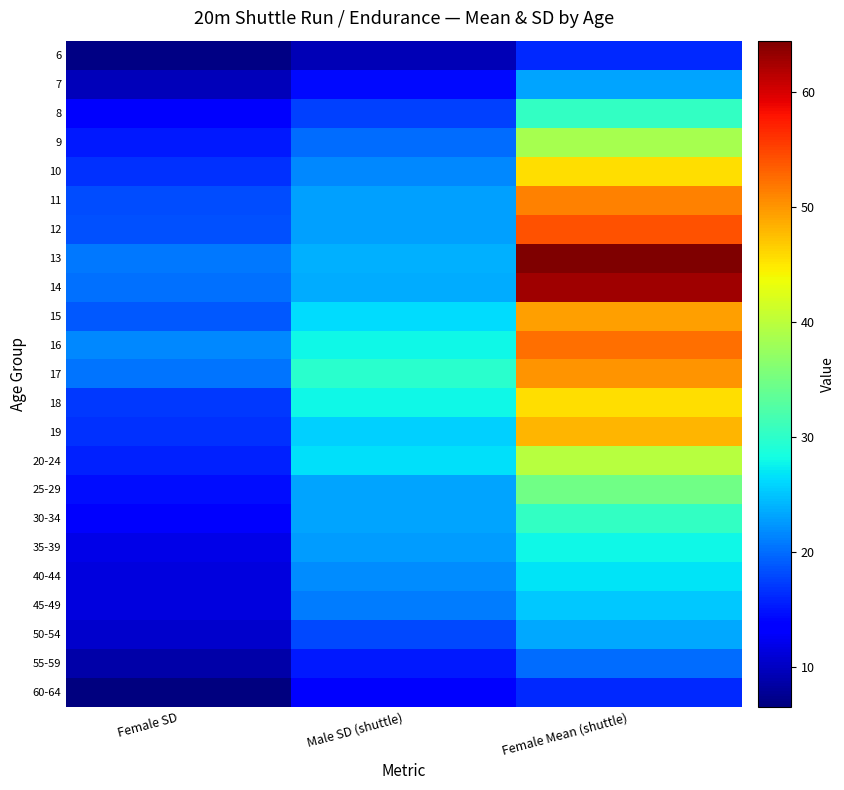

Reading left to right, list all the values displayed in this chart.

6: Female SD=6.8	Male SD (shuttle)=9.3	Female Mean (shuttle)=16.2
7: Female SD=9.6	Male SD (shuttle)=14.3	Female Mean (shuttle)=23.1
8: Female SD=12.9	Male SD (shuttle)=17.6	Female Mean (shuttle)=30.4
9: Female SD=15.4	Male SD (shuttle)=20.0	Female Mean (shuttle)=38.6
10: Female SD=16.6	Male SD (shuttle)=21.5	Female Mean (shuttle)=45.6
11: Female SD=18.1	Male SD (shuttle)=23.0	Female Mean (shuttle)=51.2
12: Female SD=18.4	Male SD (shuttle)=22.9	Female Mean (shuttle)=54.1
13: Female SD=20.6	Male SD (shuttle)=23.9	Female Mean (shuttle)=64.5
14: Female SD=20.2	Male SD (shuttle)=23.7	Female Mean (shuttle)=62.7
15: Female SD=18.8	Male SD (shuttle)=26.3	Female Mean (shuttle)=49.5
16: Female SD=21.6	Male SD (shuttle)=27.9	Female Mean (shuttle)=52.4
17: Female SD=20.4	Male SD (shuttle)=29.7	Female Mean (shuttle)=50.0
18: Female SD=17.1	Male SD (shuttle)=27.9	Female Mean (shuttle)=45.6
19: Female SD=16.7	Male SD (shuttle)=25.6	Female Mean (shuttle)=48.0
20-24: Female SD=15.7	Male SD (shuttle)=26.6	Female Mean (shuttle)=39.6
25-29: Female SD=14.5	Male SD (shuttle)=23.3	Female Mean (shuttle)=34.7
30-34: Female SD=12.9	Male SD (shuttle)=23.2	Female Mean (shuttle)=30.4
35-39: Female SD=11.9	Male SD (shuttle)=22.8	Female Mean (shuttle)=28.0
40-44: Female SD=11.4	Male SD (shuttle)=21.7	Female Mean (shuttle)=26.8
45-49: Female SD=11.3	Male SD (shuttle)=20.9	Female Mean (shuttle)=25.3
50-54: Female SD=10.4	Male SD (shuttle)=18.0	Female Mean (shuttle)=23.4
55-59: Female SD=8.7	Male SD (shuttle)=15.3	Female Mean (shuttle)=19.9
60-64: Female SD=6.5	Male SD (shuttle)=14.0	Female Mean (shuttle)=16.2